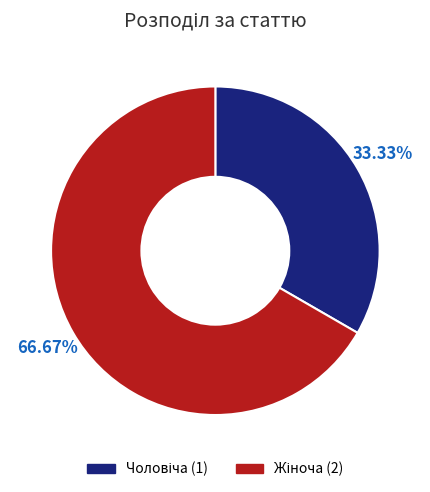

Is there a majority slice in this chart?

Yes